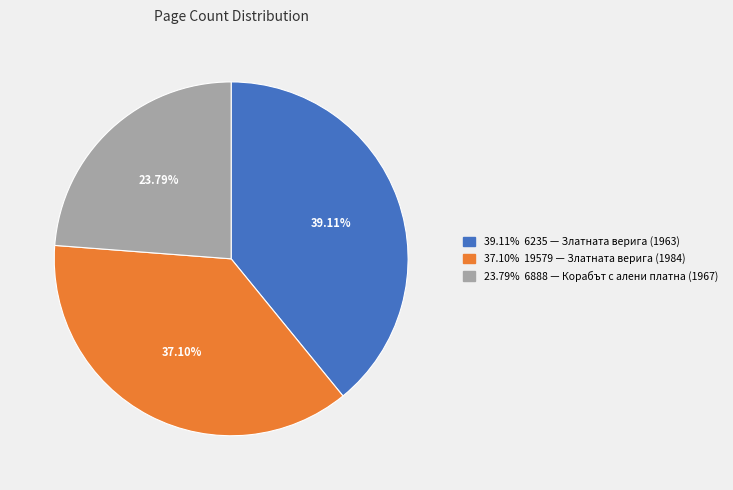

Is there a majority slice in this chart?

No